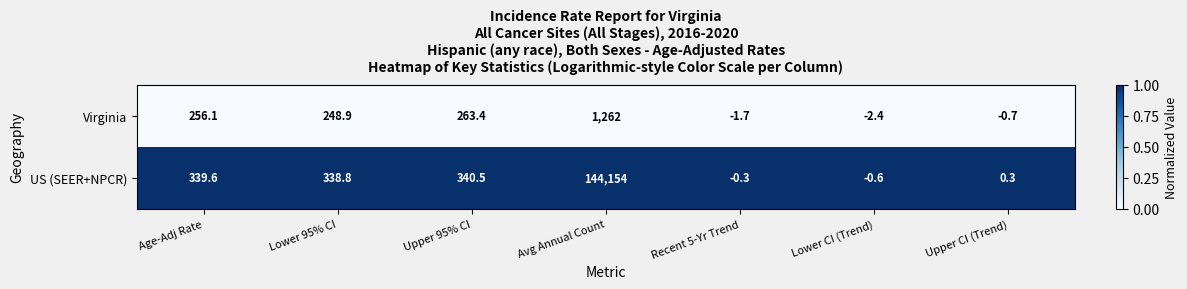

What is the difference between the maximum and minimum values in the Virginia series?

1264.4